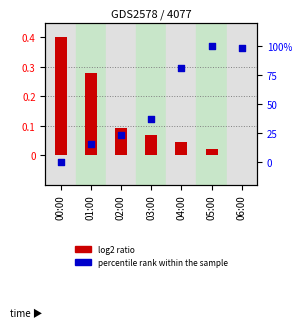

Which series has the largest total across all categories?

percentile rank within the sample